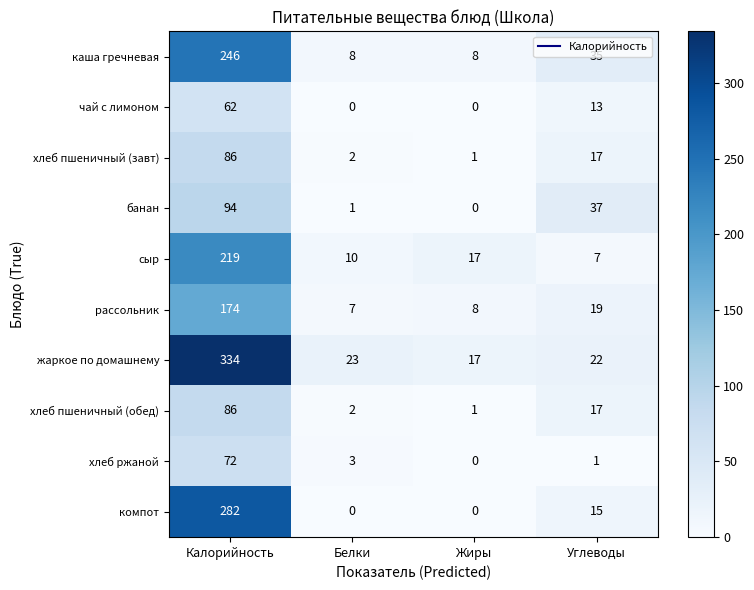

Is it true that хлеб ржаной equals 48 at Жиры?

False